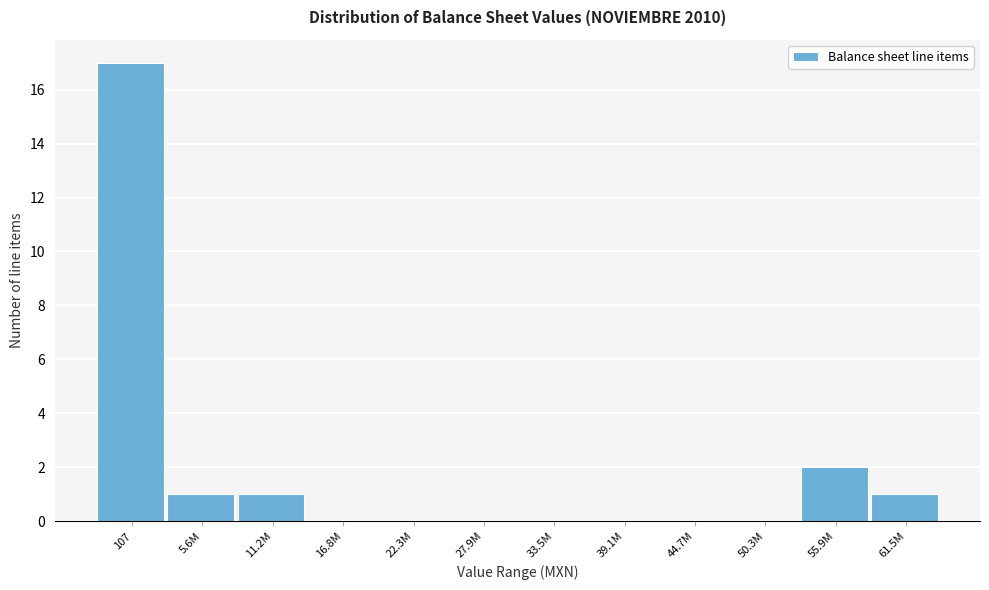

Reading right to left, list all the values displayed in this chart.

61.5M=1	55.9M=2	50.3M=0	44.7M=0	39.1M=0	33.5M=0	27.9M=0	22.3M=0	16.8M=0	11.2M=1	5.6M=1	107=17